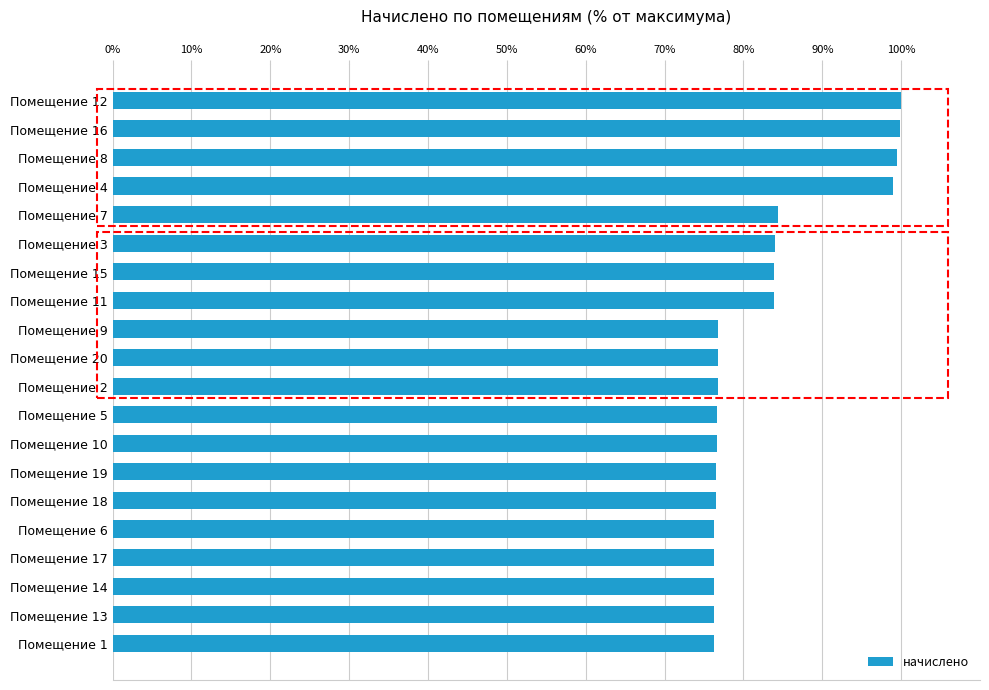

Which has a higher value, Помещение 8 or Помещение 2?

Помещение 8